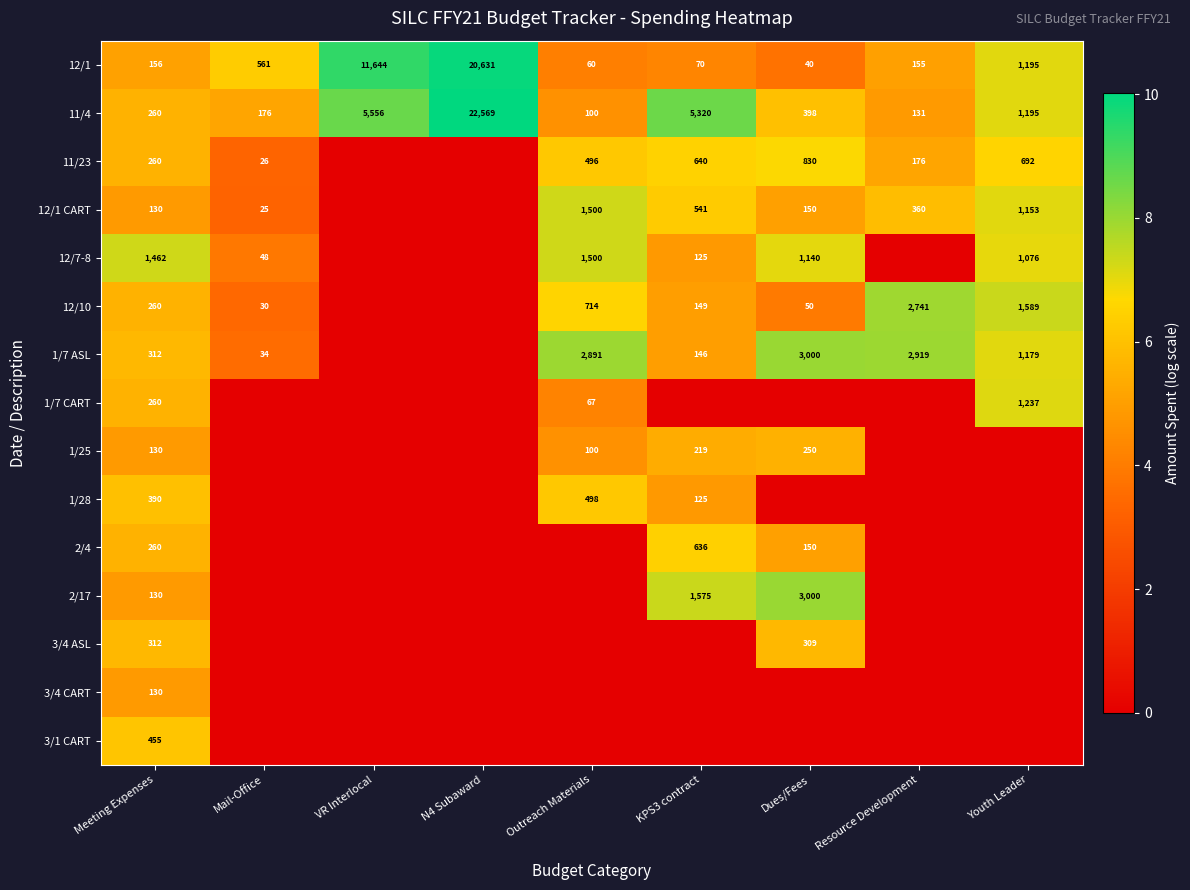

At how many categories does at least one series exceed 0?

9